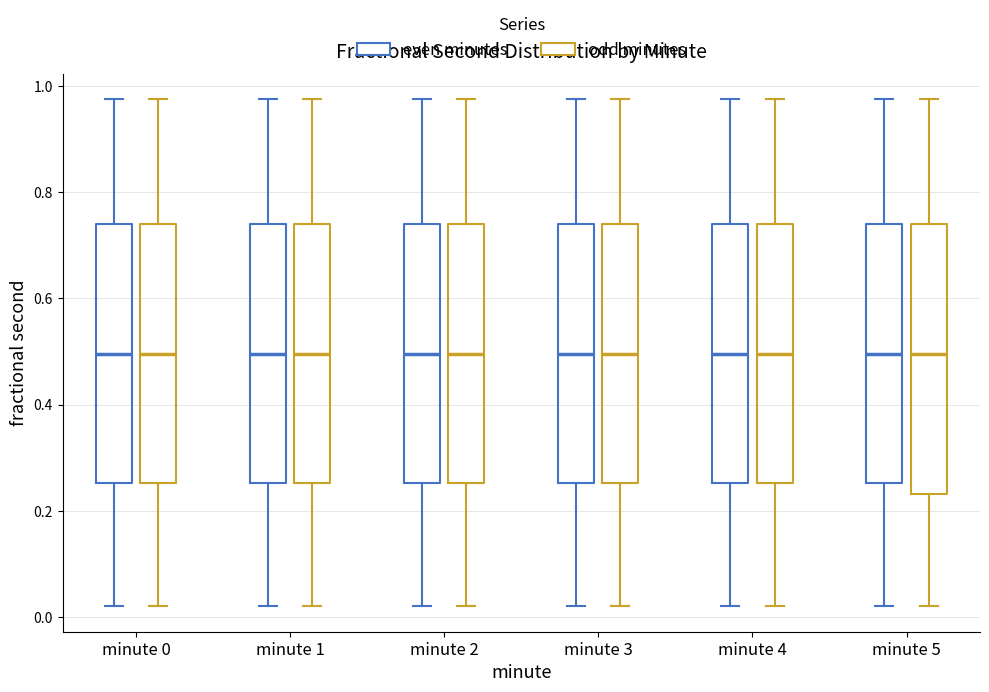

Reading left to right, read every box against the y-axis: the position of its median line, the range the box covers, and the ends of its whiskers. The values are not printed on the chart, so give them approximately, as read against the axis.

minute 0 (even minutes): median 0.50, box 0.26 to 0.74, whiskers 0.02 to 0.98
minute 0 (odd minutes): median 0.50, box 0.26 to 0.74, whiskers 0.02 to 0.98
minute 1 (even minutes): median 0.50, box 0.26 to 0.74, whiskers 0.02 to 0.98
minute 1 (odd minutes): median 0.50, box 0.26 to 0.74, whiskers 0.02 to 0.98
minute 2 (even minutes): median 0.50, box 0.26 to 0.74, whiskers 0.02 to 0.98
minute 2 (odd minutes): median 0.50, box 0.26 to 0.74, whiskers 0.02 to 0.98
minute 3 (even minutes): median 0.50, box 0.26 to 0.74, whiskers 0.02 to 0.98
minute 3 (odd minutes): median 0.50, box 0.26 to 0.74, whiskers 0.02 to 0.98
minute 4 (even minutes): median 0.50, box 0.26 to 0.74, whiskers 0.02 to 0.98
minute 4 (odd minutes): median 0.50, box 0.26 to 0.74, whiskers 0.02 to 0.98
minute 5 (even minutes): median 0.50, box 0.26 to 0.74, whiskers 0.02 to 0.98
minute 5 (odd minutes): median 0.50, box 0.24 to 0.74, whiskers 0.02 to 0.98